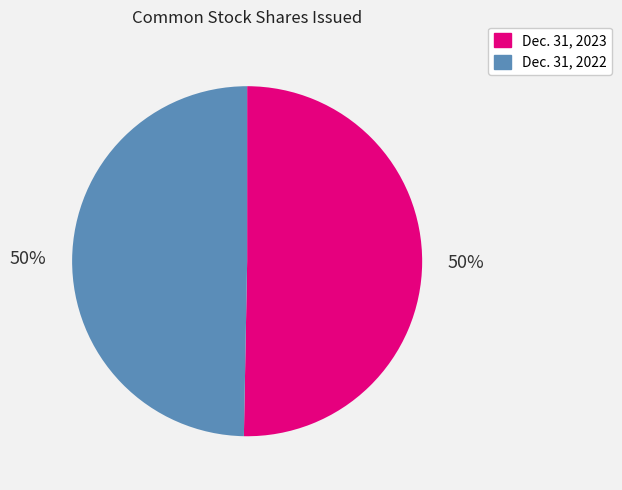

Do Dec. 31, 2023 and Dec. 31, 2022 together represent more than half of the pie?

Yes